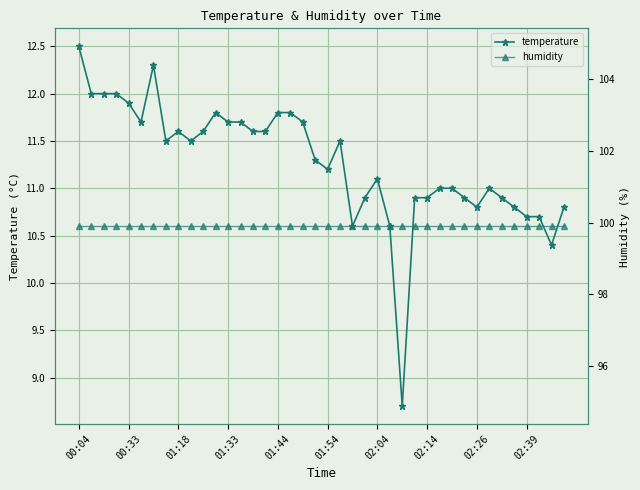

True or false: temperature and humidity cross at least once.

False